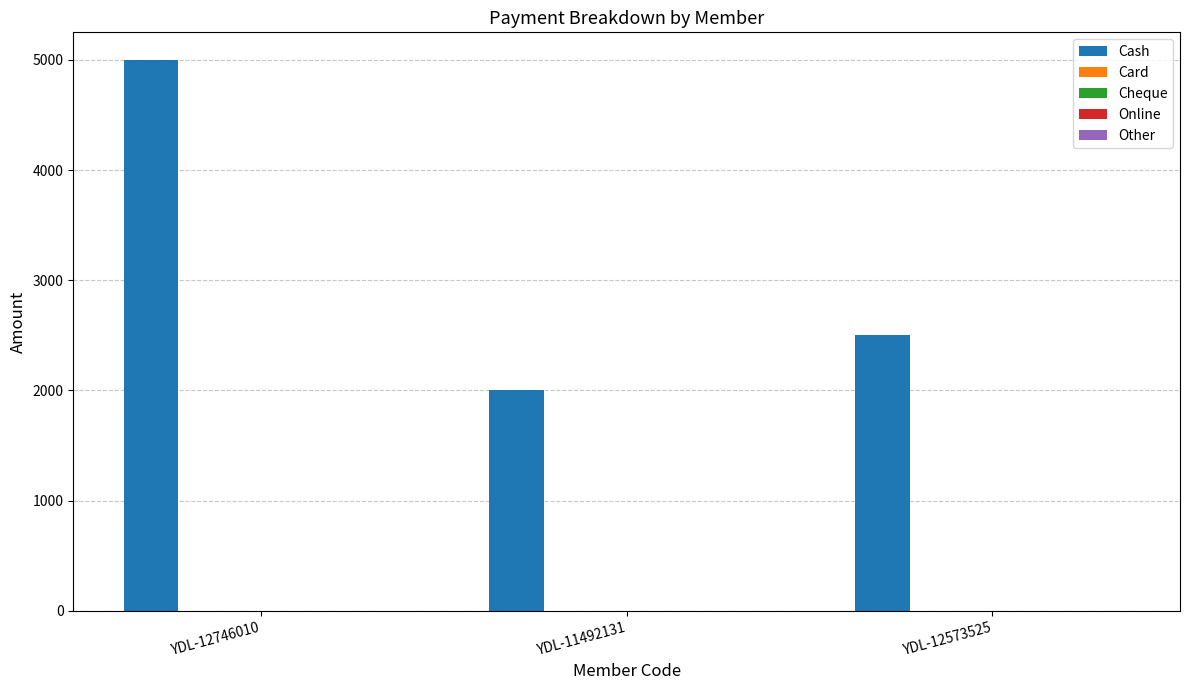

Does the chart contain any negative values?

No